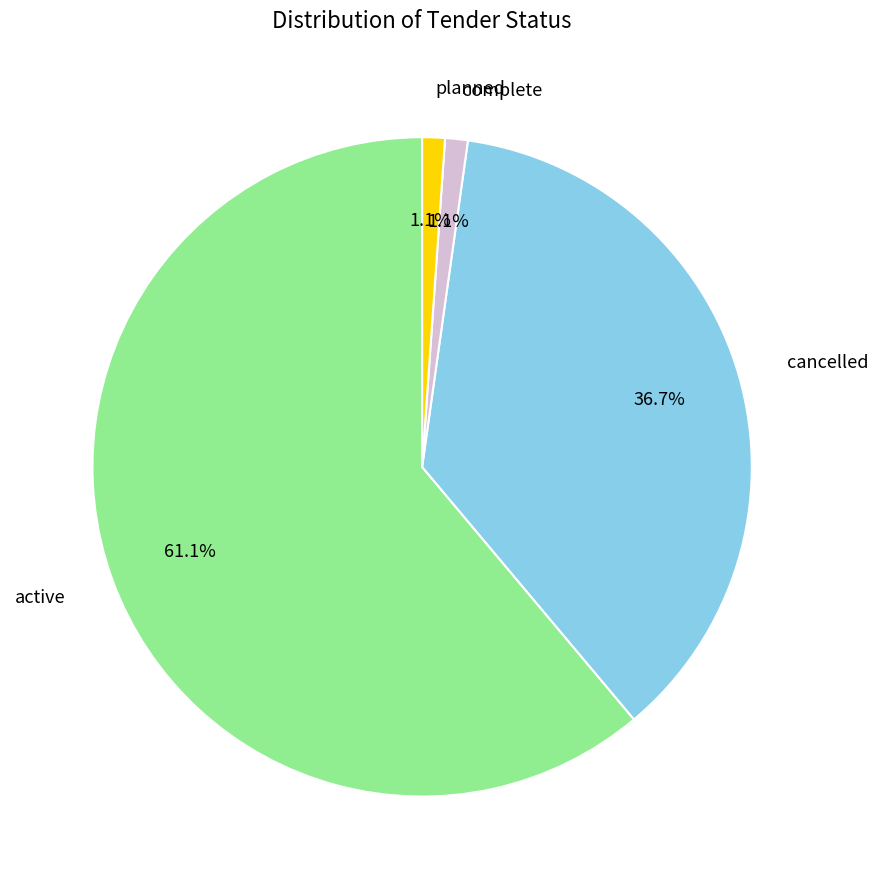

What portion of the pie excludes planned?

98.9%